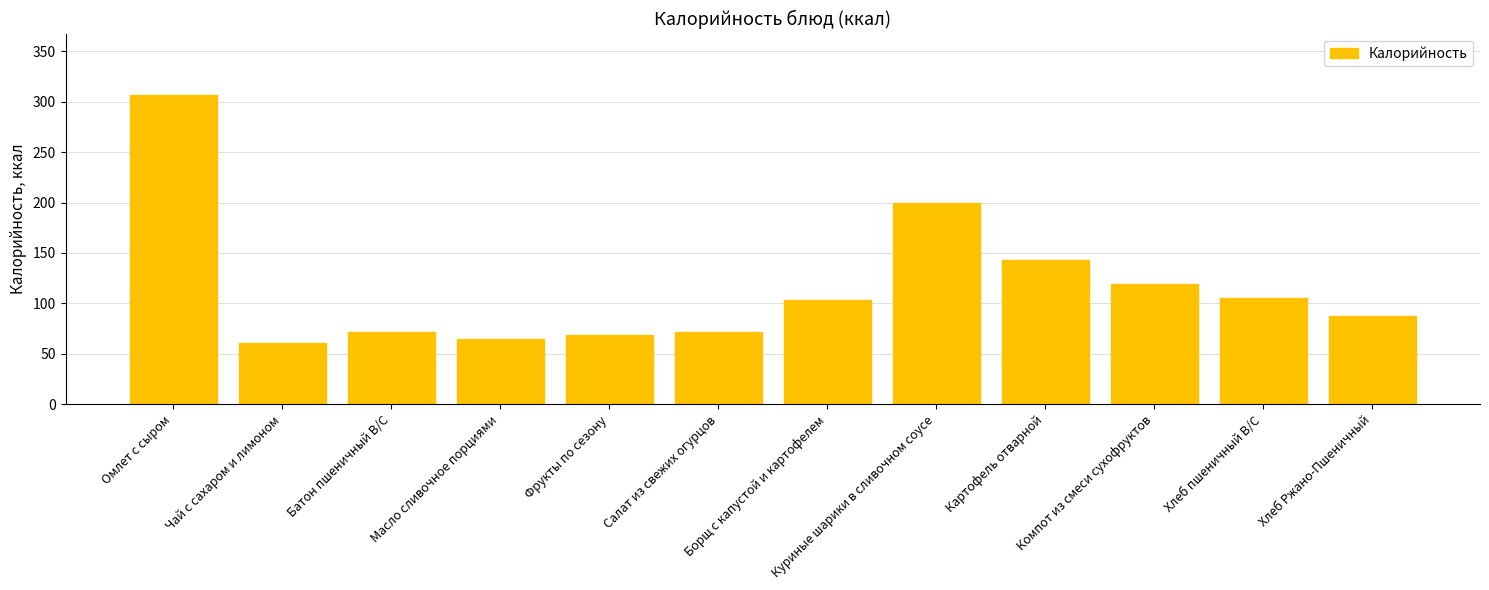

What is the greatest value displayed?

306.2